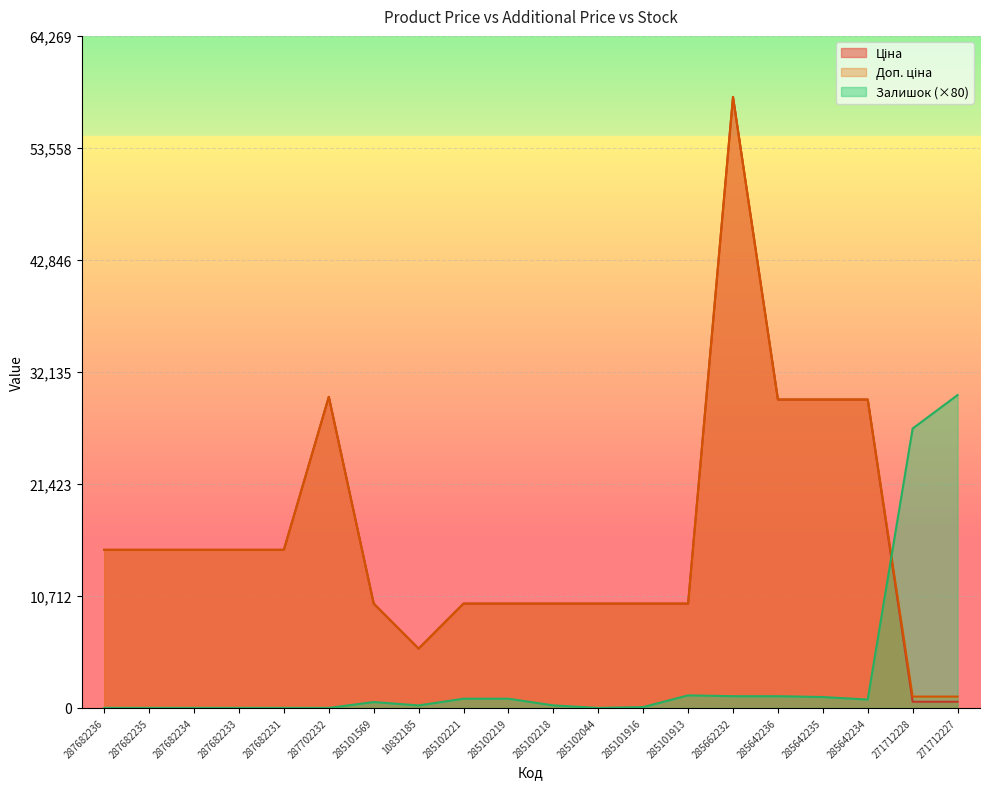

What is the sum of the Залишок values at 285662232 and 287682233?

1120.0